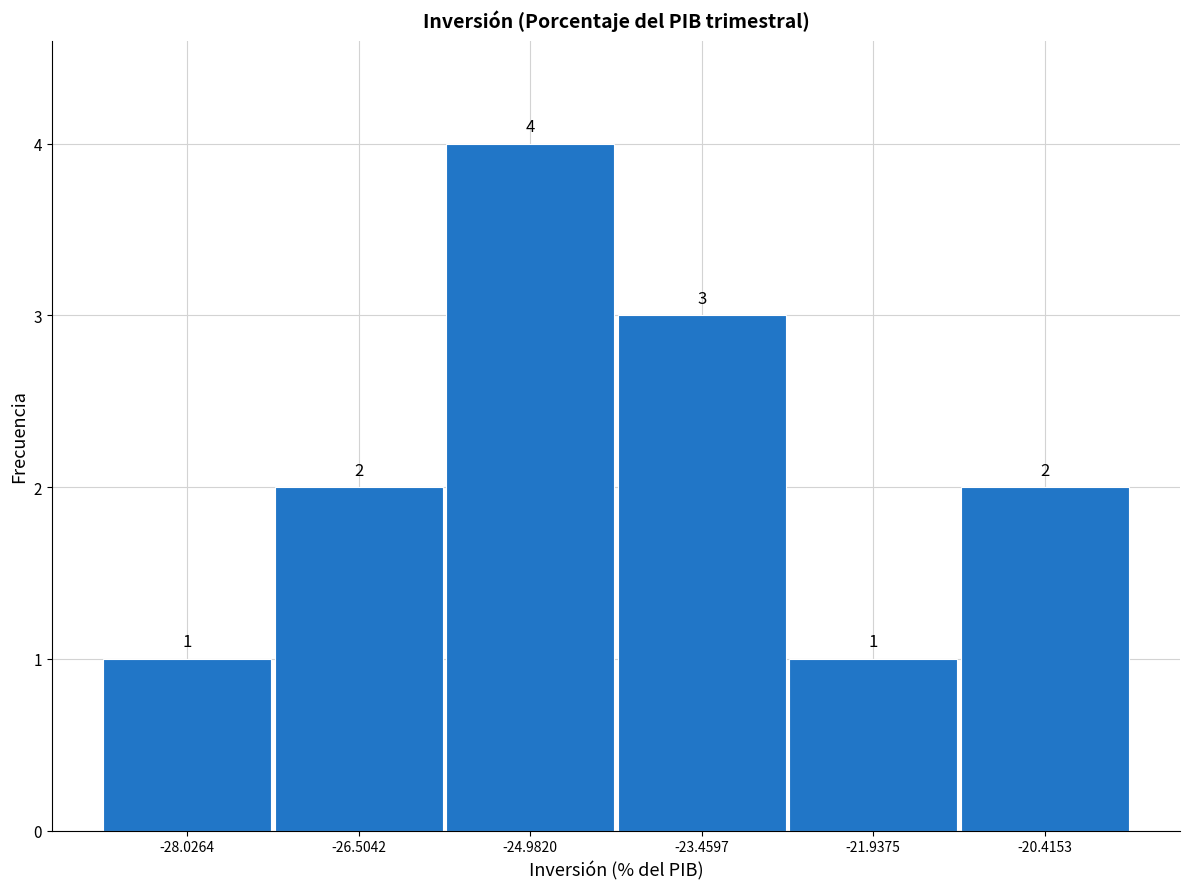

Over which range of the x-axis is the bar tallest?

-25.8 to -24.2